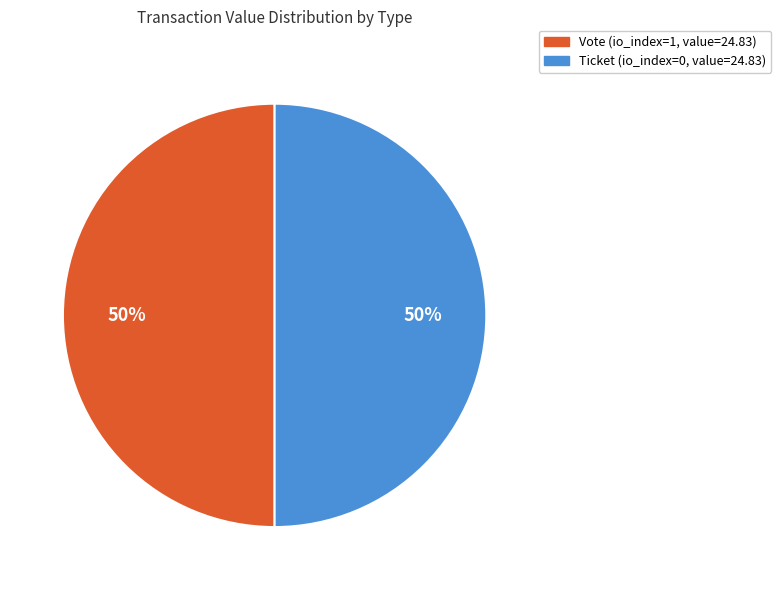

To the nearest percent, what is the average slice percentage?

50%